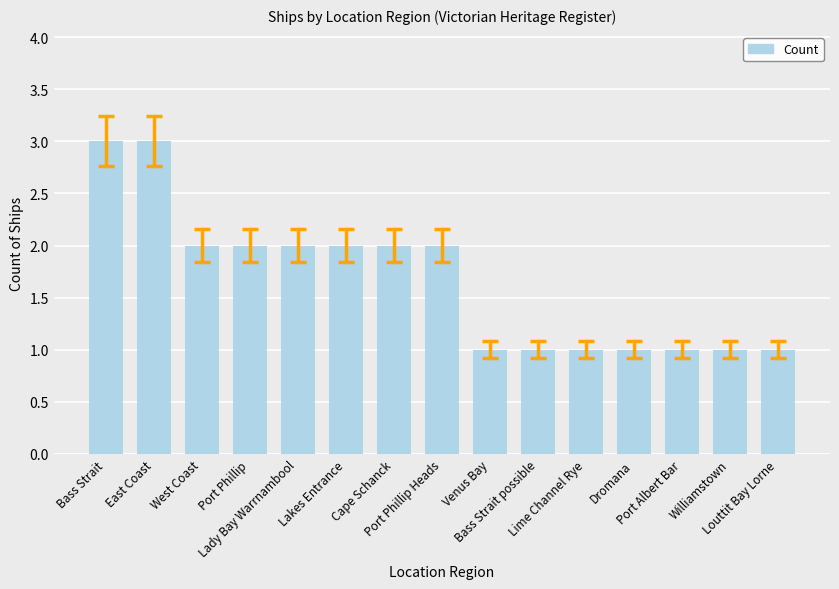

The chart shows a value of 1 at Venus Bay. True or false?

True